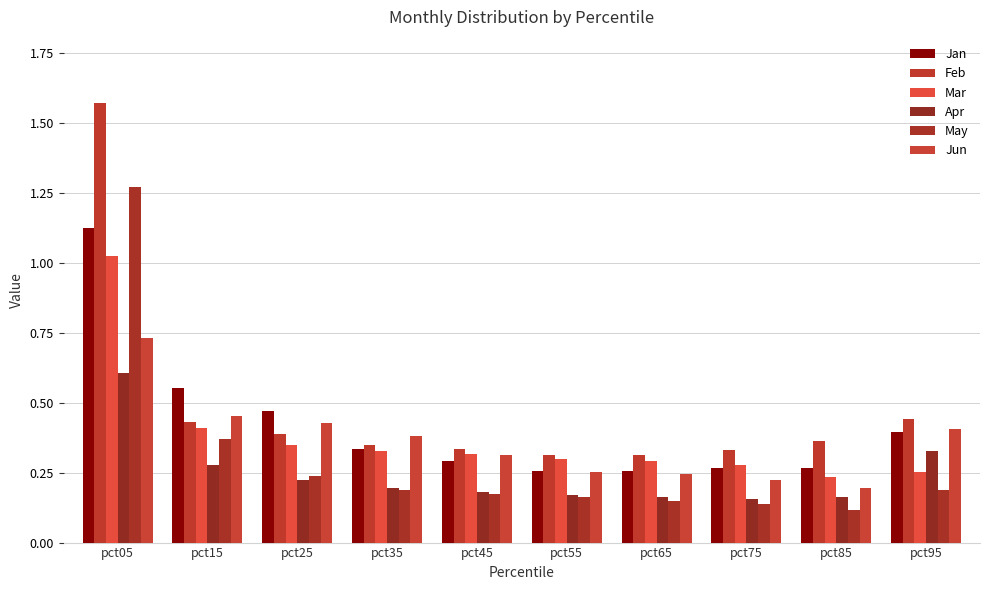

Reading left to right, what are all the values shown in this chart?

Jan: 1.1	0.6	0.5	0.3	0.3	0.3	0.3	0.3	0.3	0.4
Feb: 1.6	0.4	0.4	0.3	0.3	0.3	0.3	0.3	0.4	0.4
Mar: 1.0	0.4	0.3	0.3	0.3	0.3	0.3	0.3	0.2	0.3
Apr: 0.6	0.3	0.2	0.2	0.2	0.2	0.2	0.2	0.2	0.3
May: 1.3	0.4	0.2	0.2	0.2	0.2	0.1	0.1	0.1	0.2
Jun: 0.7	0.5	0.4	0.4	0.3	0.3	0.2	0.2	0.2	0.4